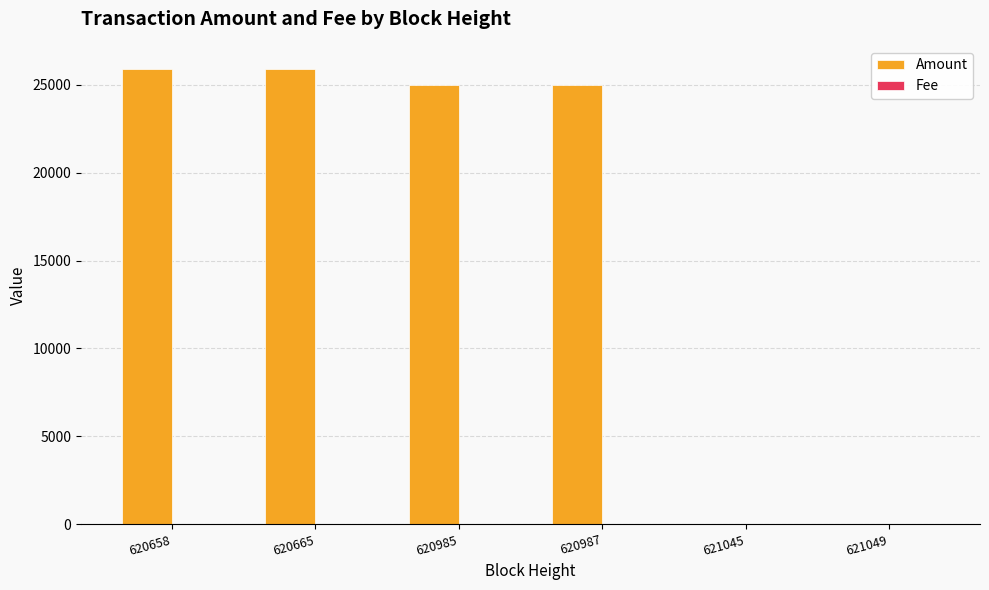

What is the maximum value for Amount?

25915.5